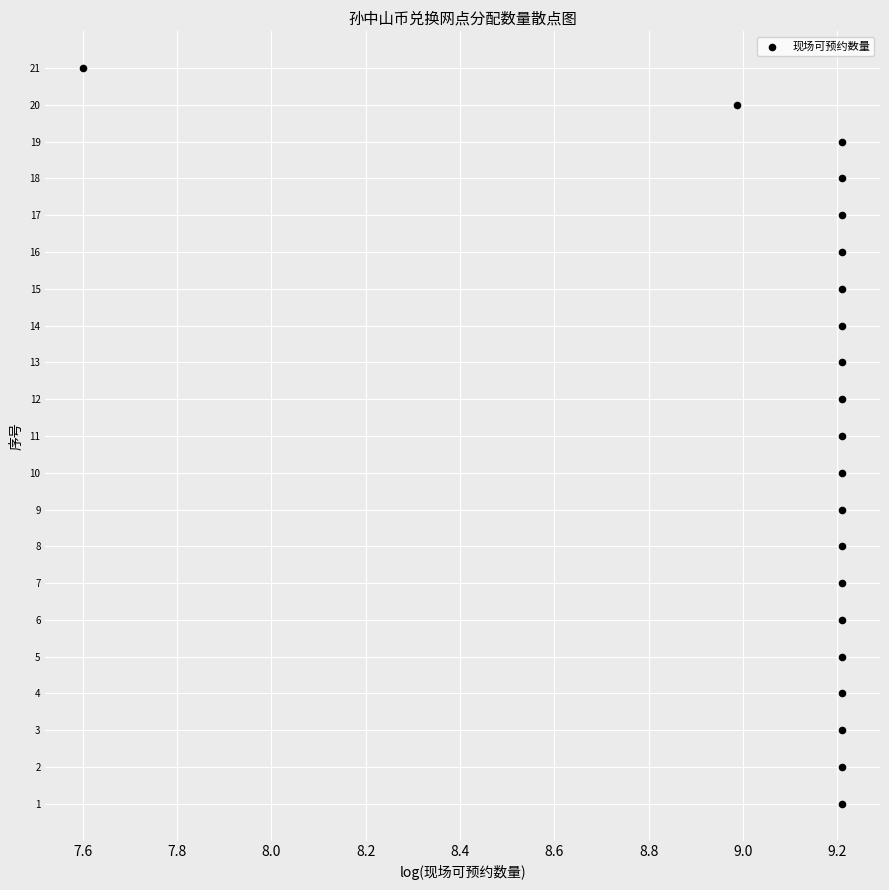

What is the range of Y values (max minus min)?

20